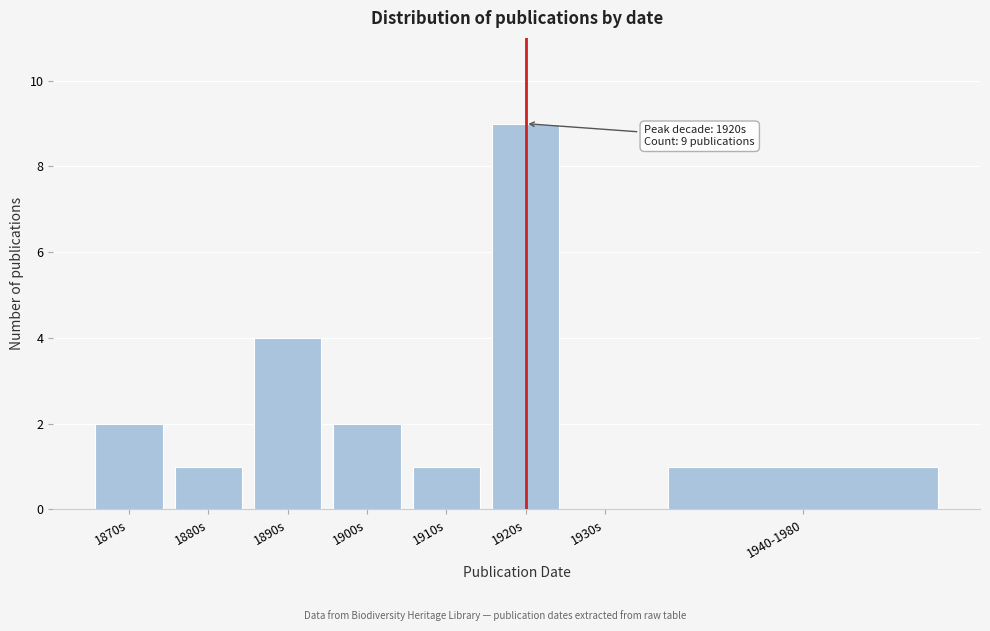

Reading left to right, extract all data points from this chart.

1870s=2	1880s=1	1890s=4	1900s=2	1910s=1	1920s=9	1930s=0	1940-1980=1